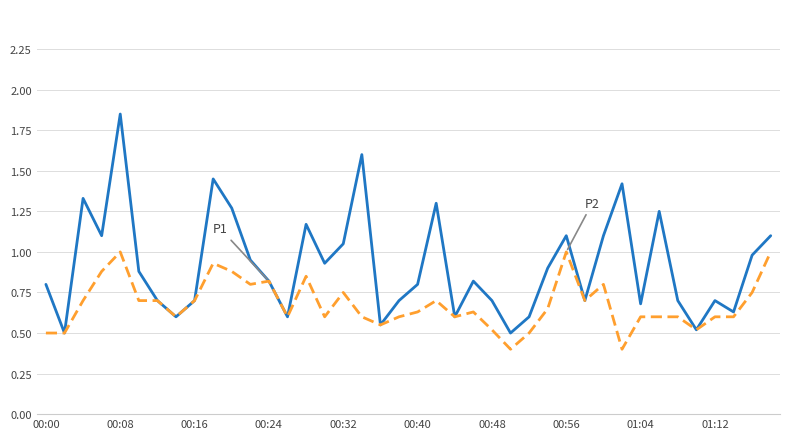

What is the smallest value displayed?

0.4